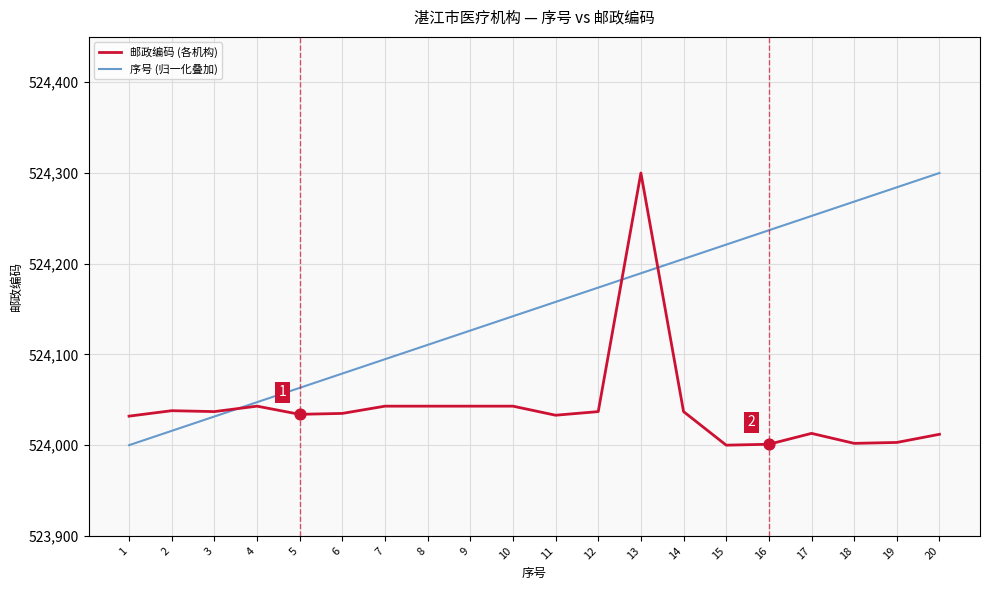

Between 14 and 19, which series saw the biggest shift?

序号 (归一化叠加)